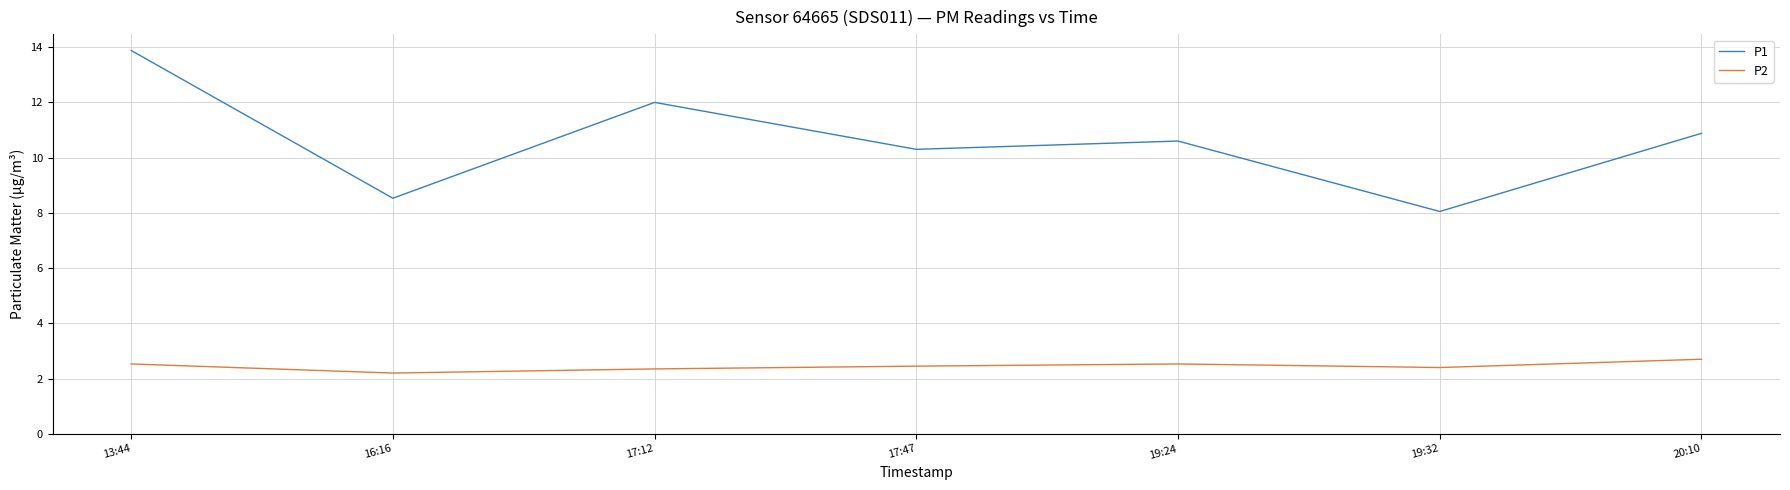

What position from the left is 19:24?

5